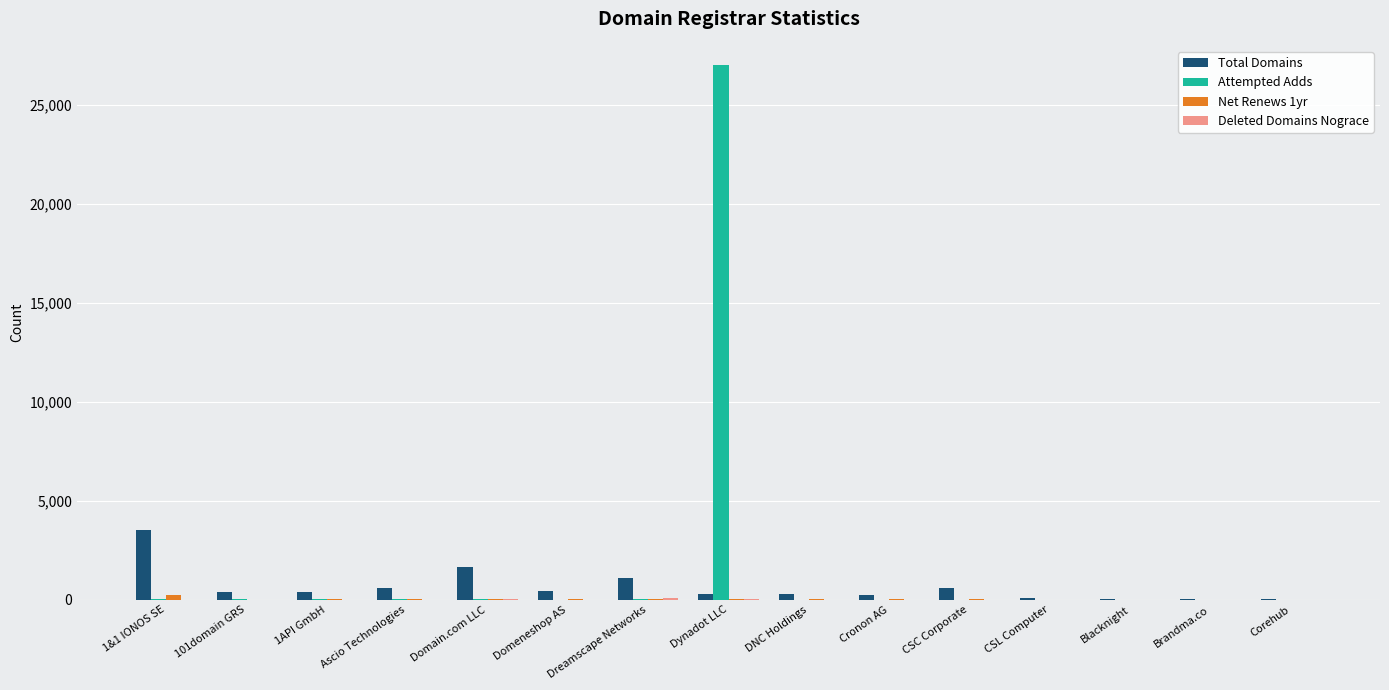

Is it true that Attempted Adds equals 8834 at Dynadot LLC?

False